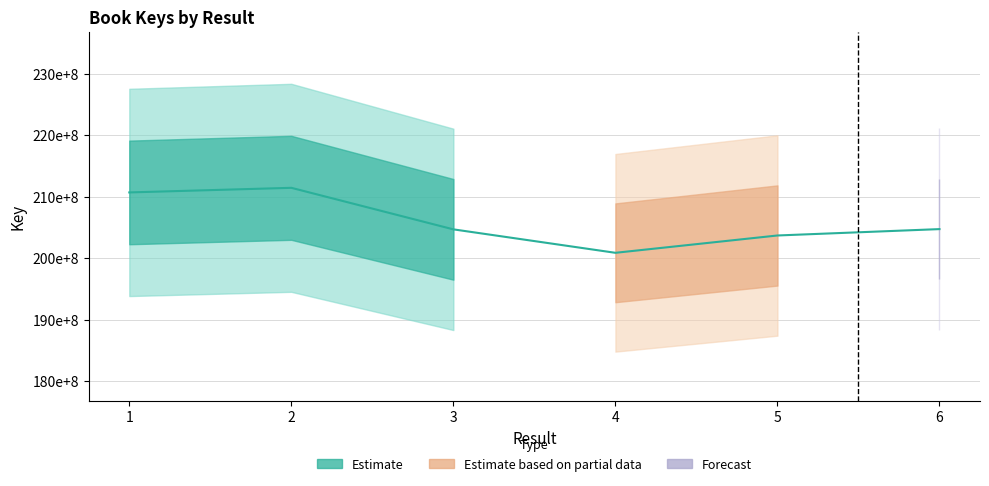

Which category has the highest value across all series?

2